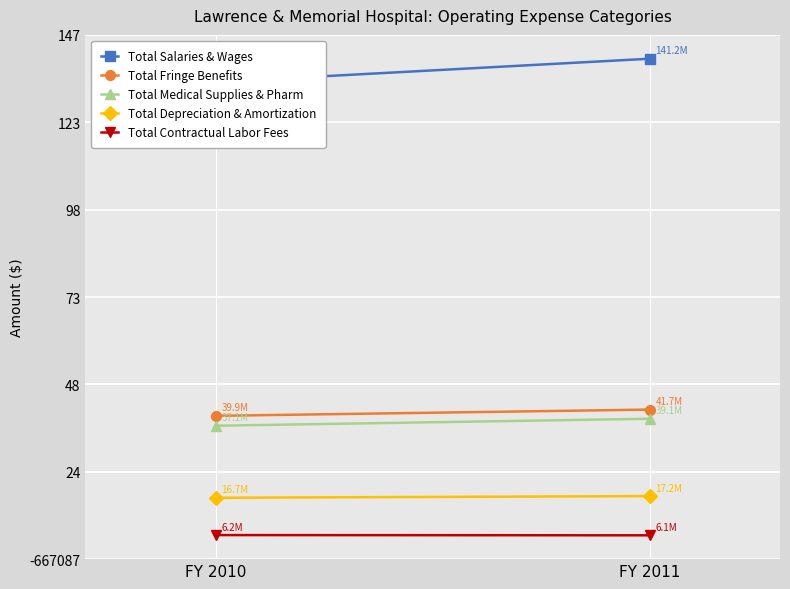

The Total Contractual Labor Fees series shows 3324375 at FY 2010. True or false?

False